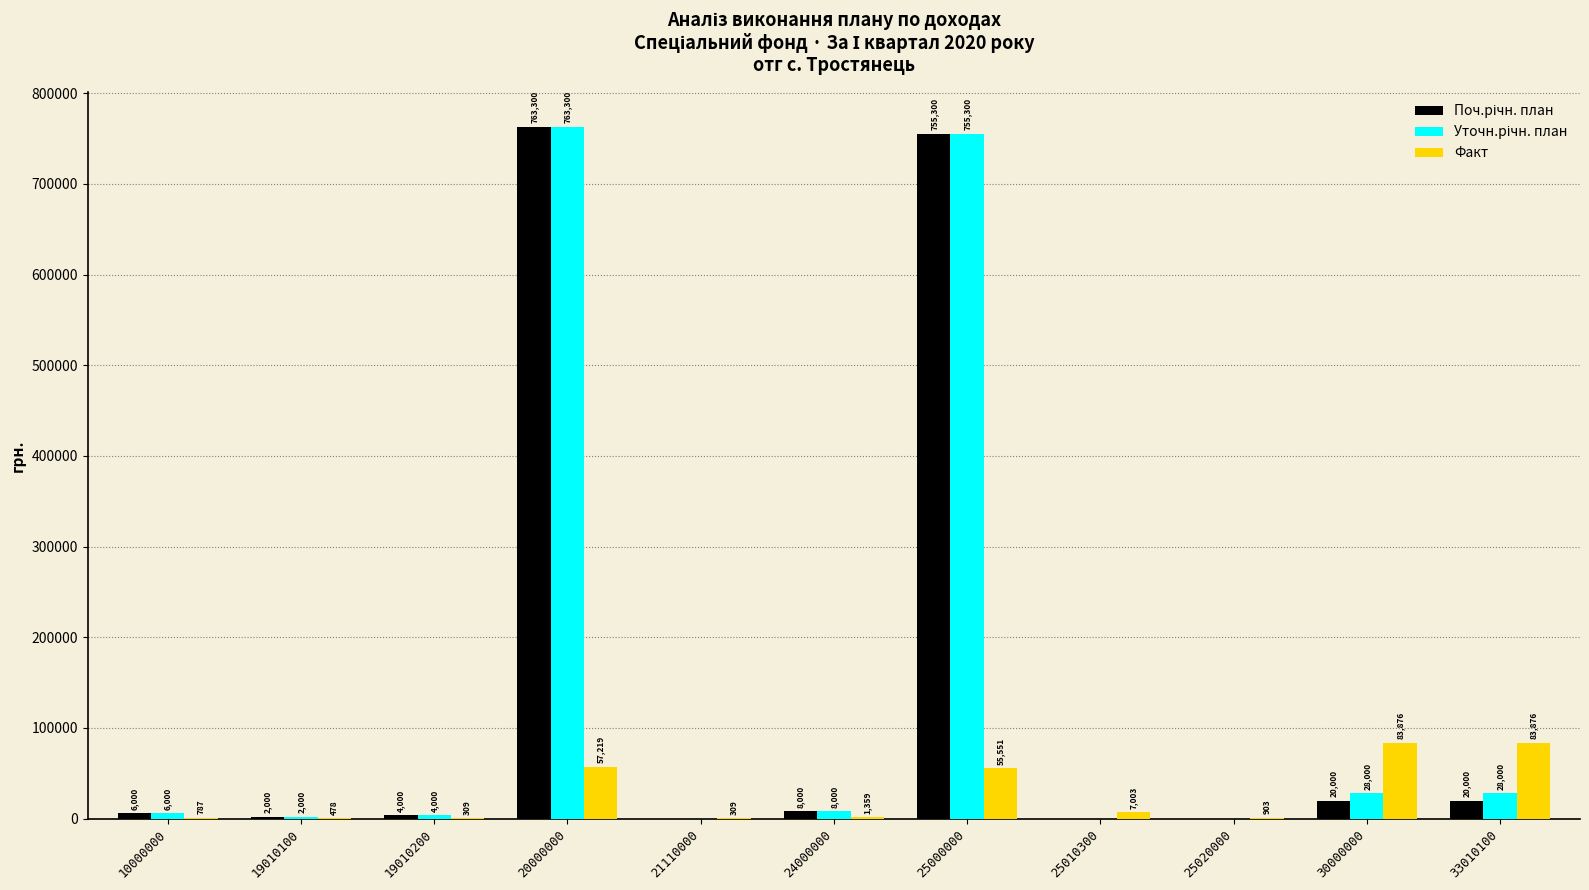

True or false: Факт has a value of 7003.0 at 25010300.

True